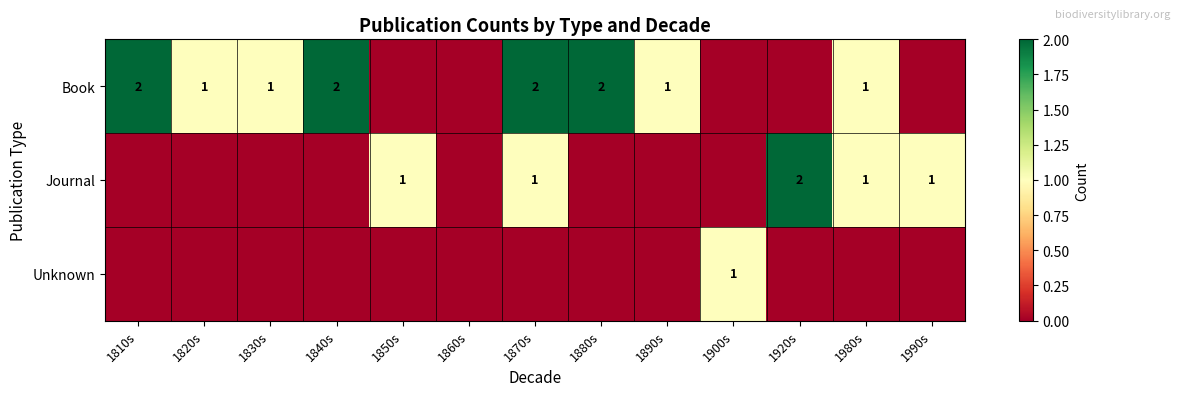

What is the spread (max minus min) of values at 1820s?

1